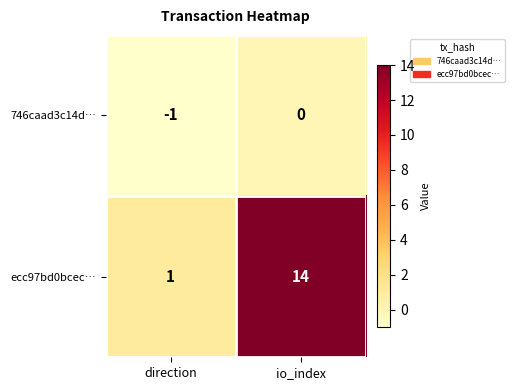

Which series has the largest range (max minus min)?

ecc97bd0bcec…